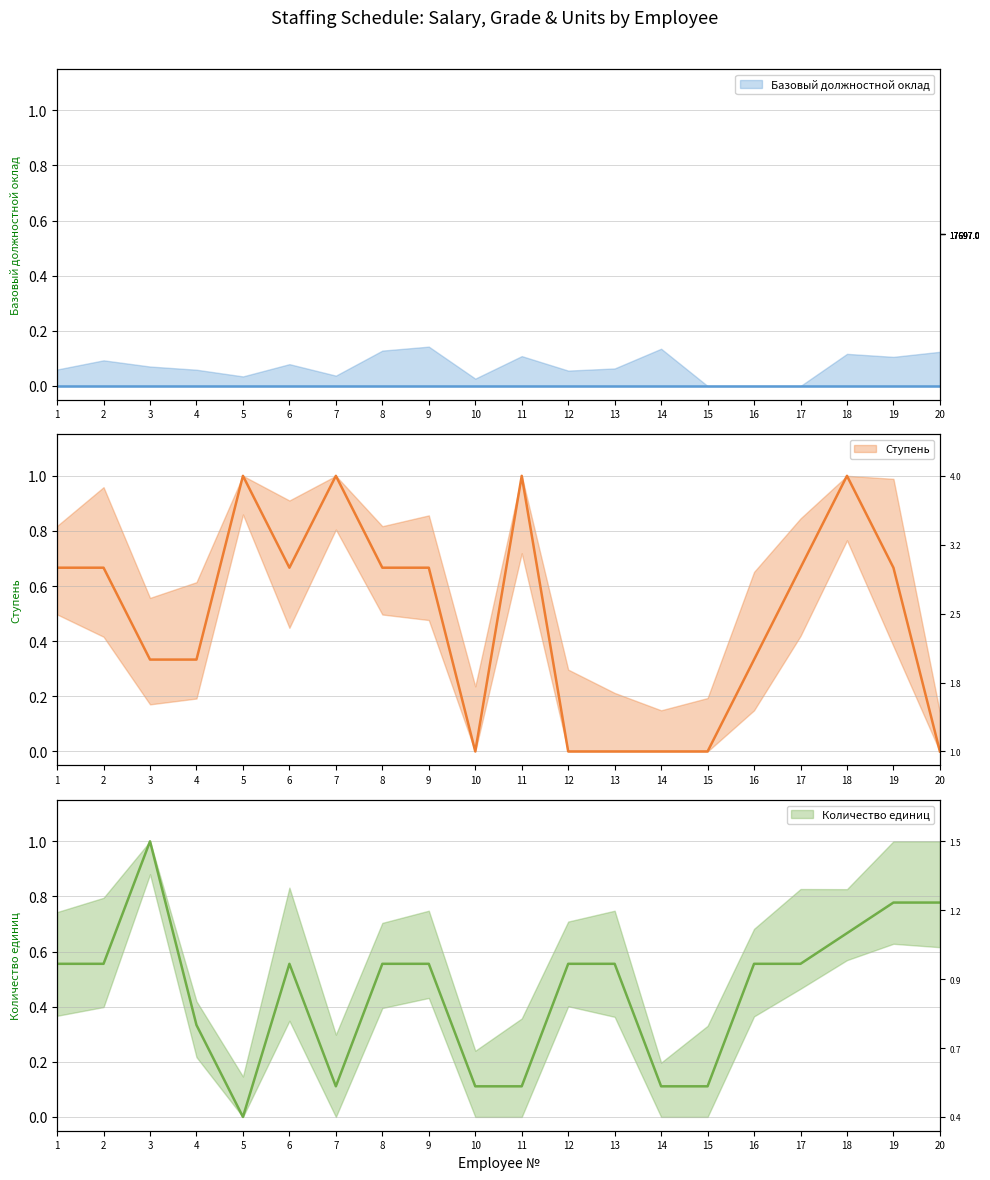

True or false: Ступень has more than 0 interior local peaks.

True